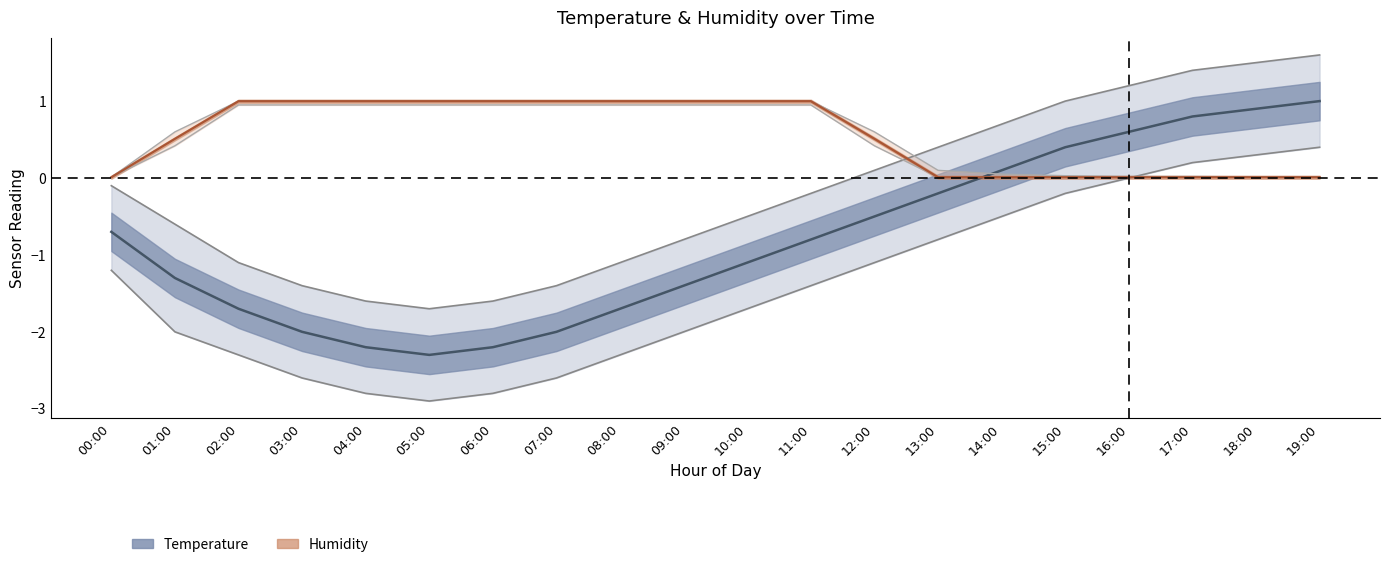

What is the label of the 4th point from the right?

16:00